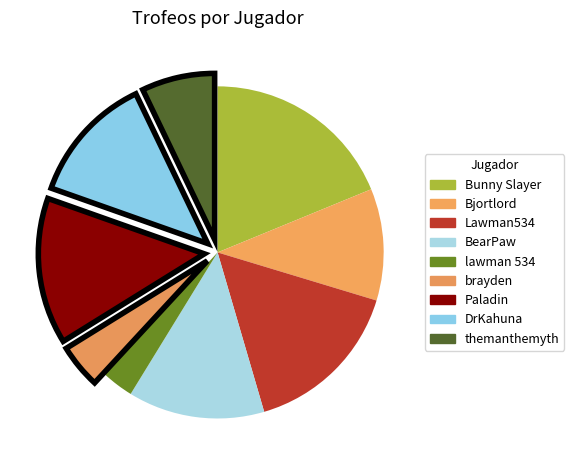

What percentage is the Paladin slice, to the nearest percent?

14%